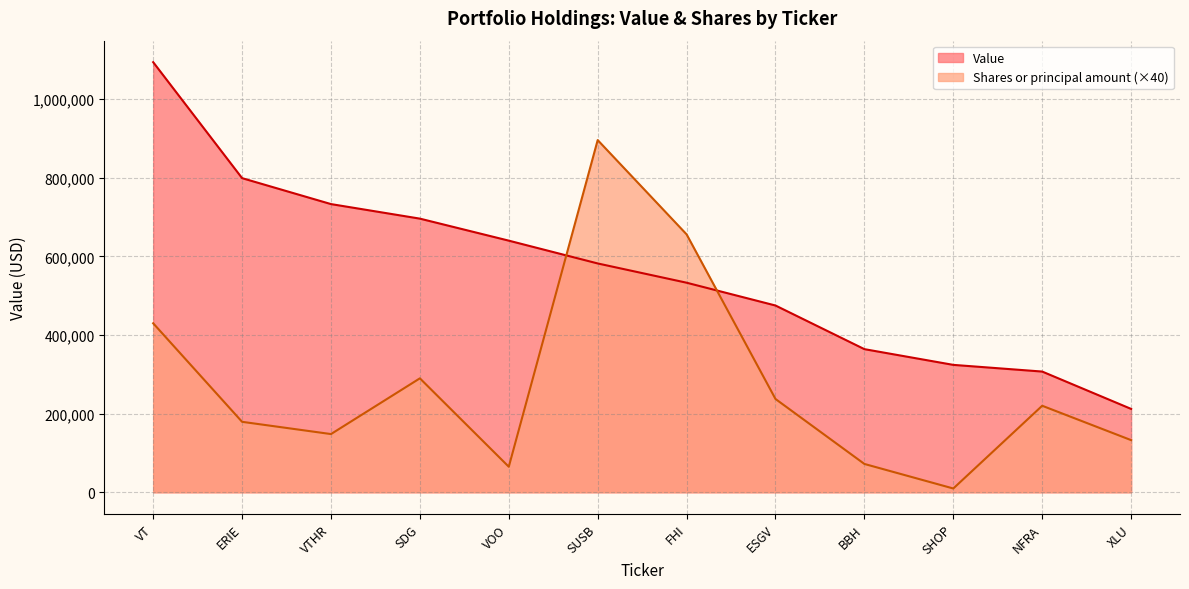

What is the difference between the maximum and minimum values in the Value series?

882000